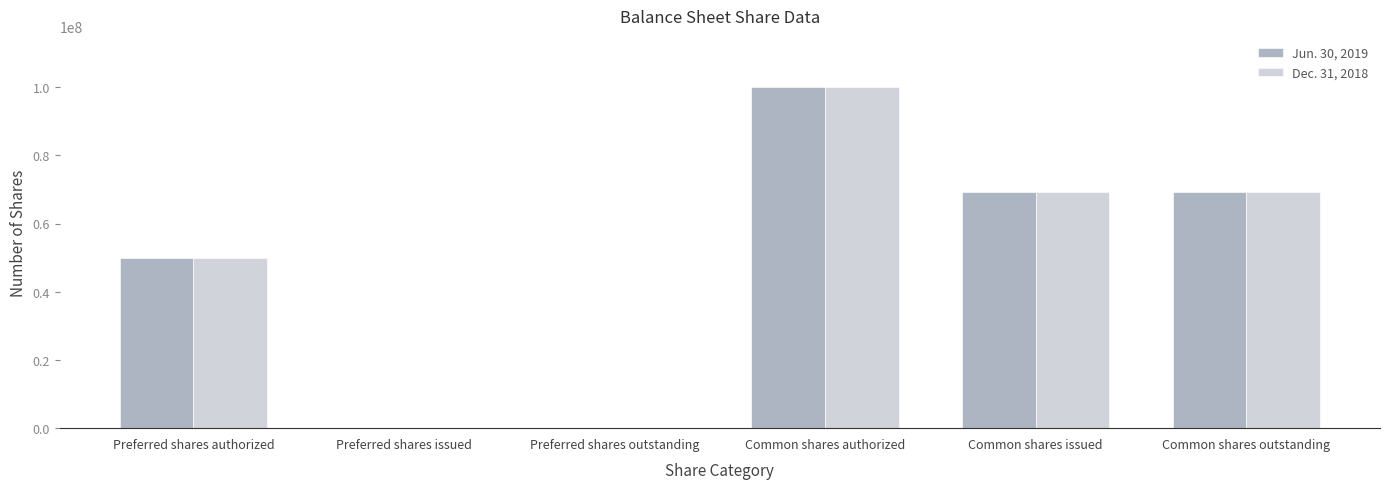

At which label is Dec. 31, 2018 closest to 50000000?

Preferred shares authorized